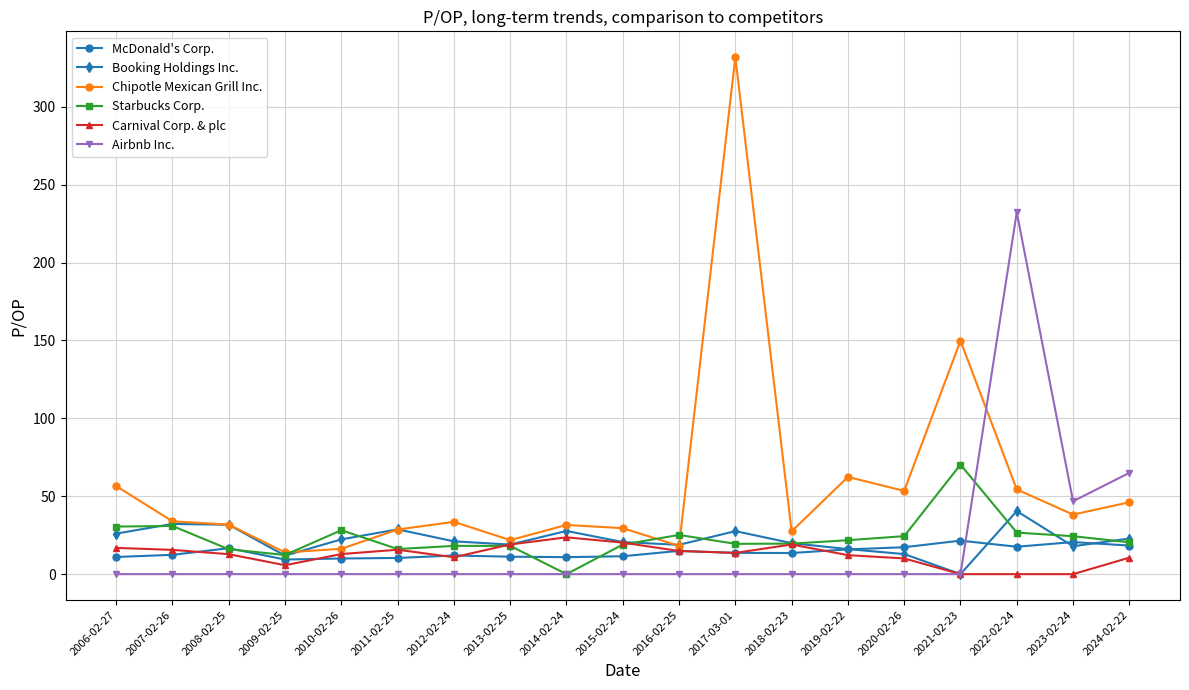

Is it true that McDonald's Corp. equals 17.3 at 2020-02-26?

True